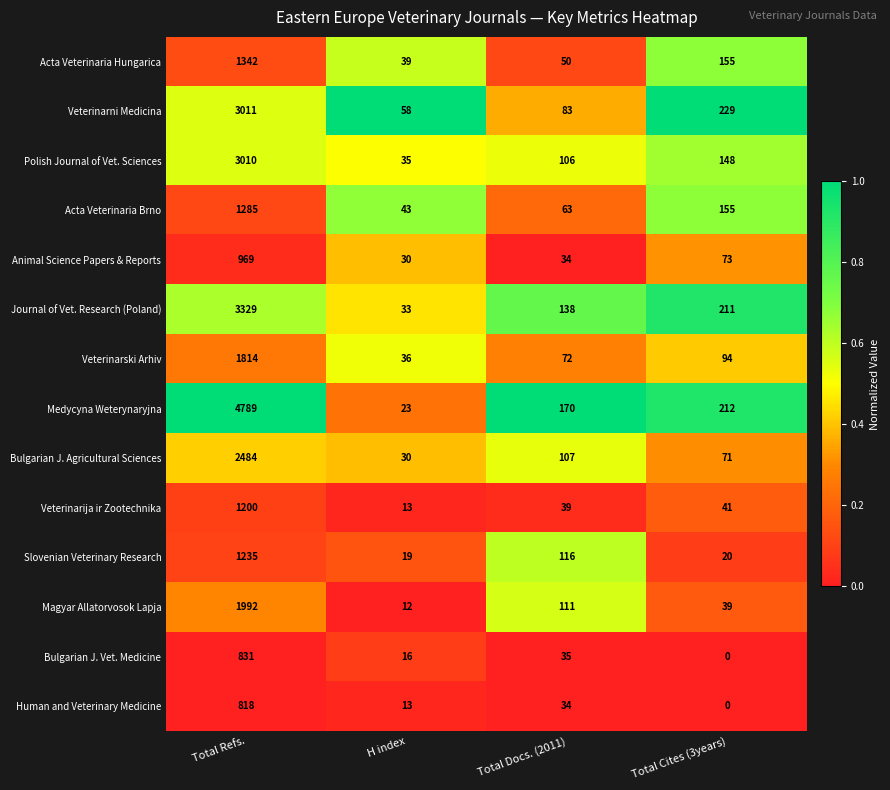

At which label is Acta Veterinaria Brno closest to 664?

Total Cites (3years)